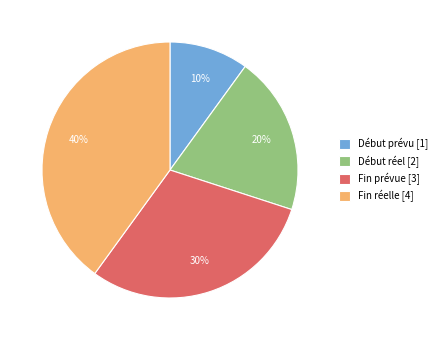

How many segments does this pie chart have?

4